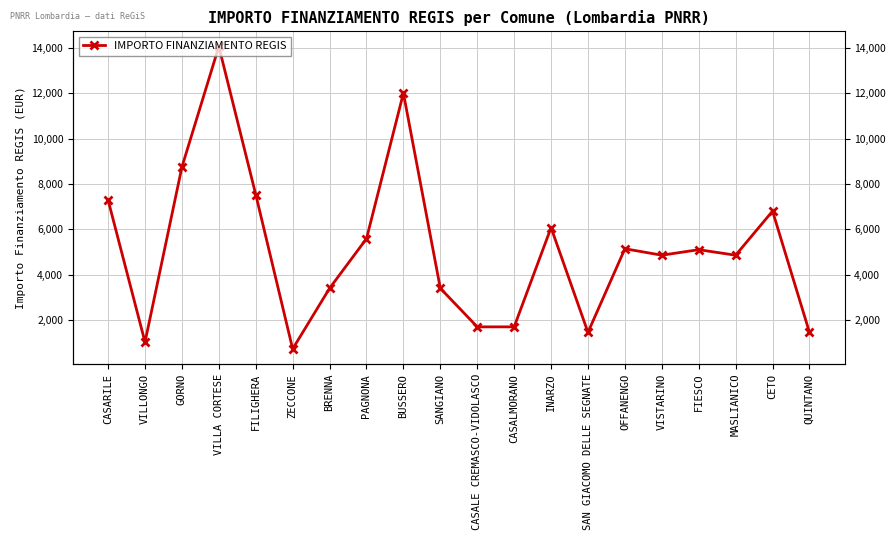

Which category has the lowest value across all series?

ZECCONE